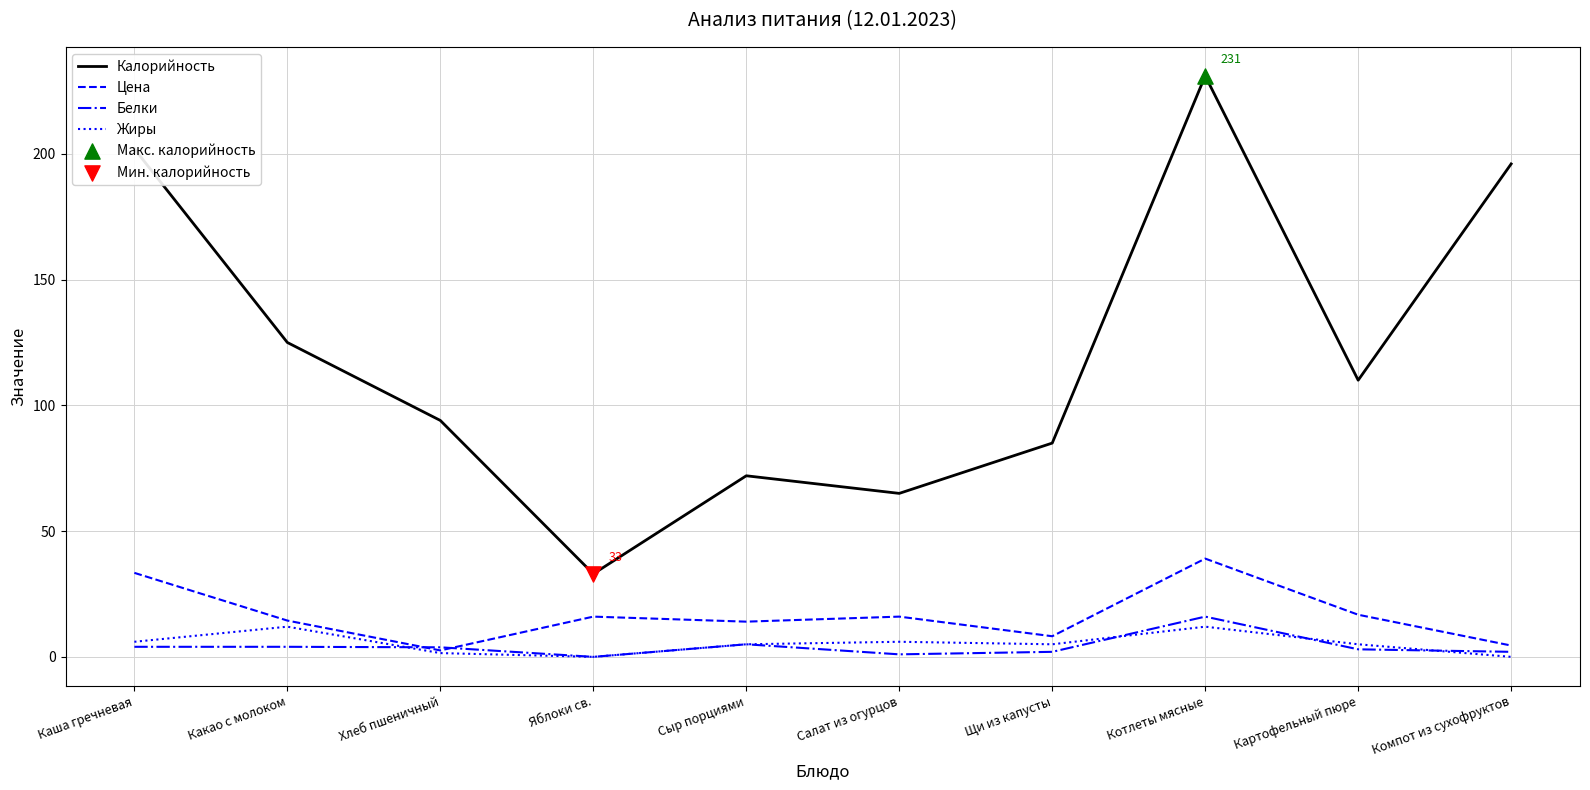

Which series has the largest total across all categories?

Калорийность